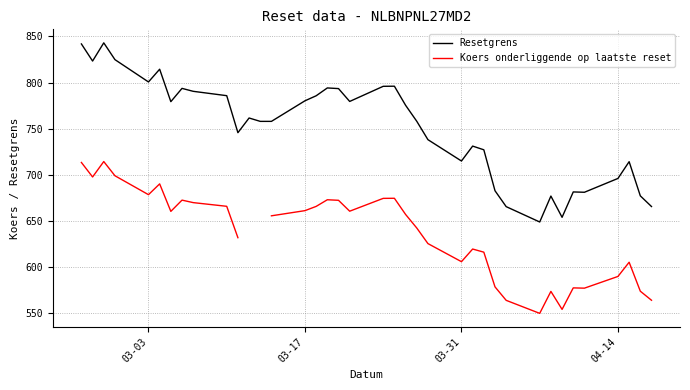

True or false: Resetgrens and Koers onderliggende op laatste reset cross at least once.

False